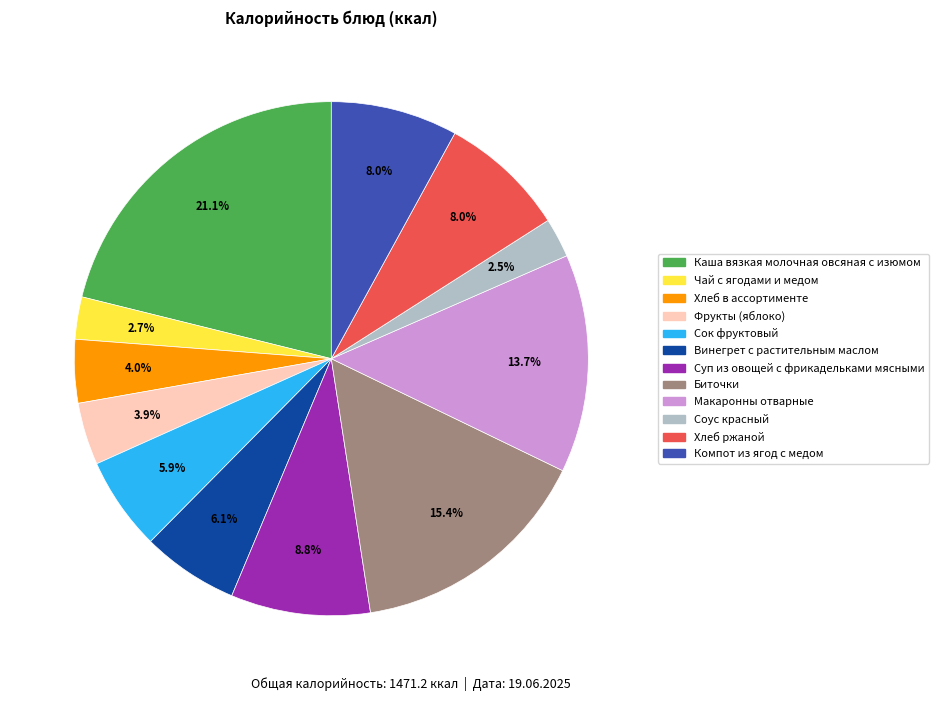

What is the ratio of the value at Соус красный to the value at Винегрет с растительным маслом?

0.4